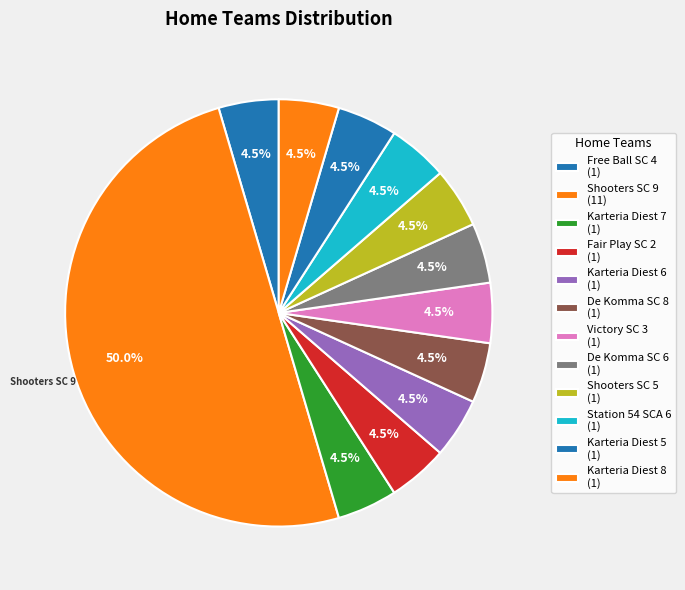

Count the number of slices in the pie.

12